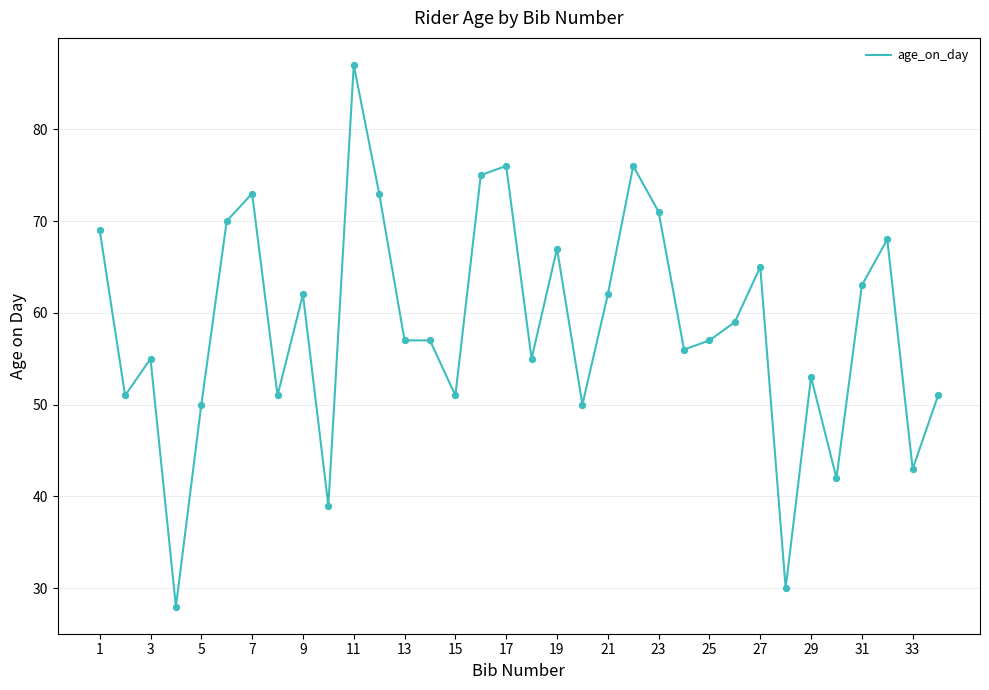

What is the maximum value shown in the chart?

87